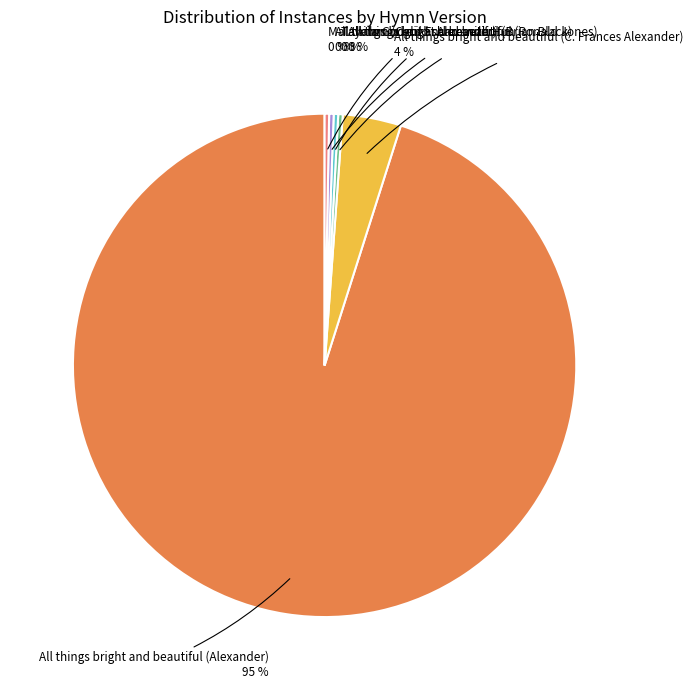

Count the number of slices in the pie.

6